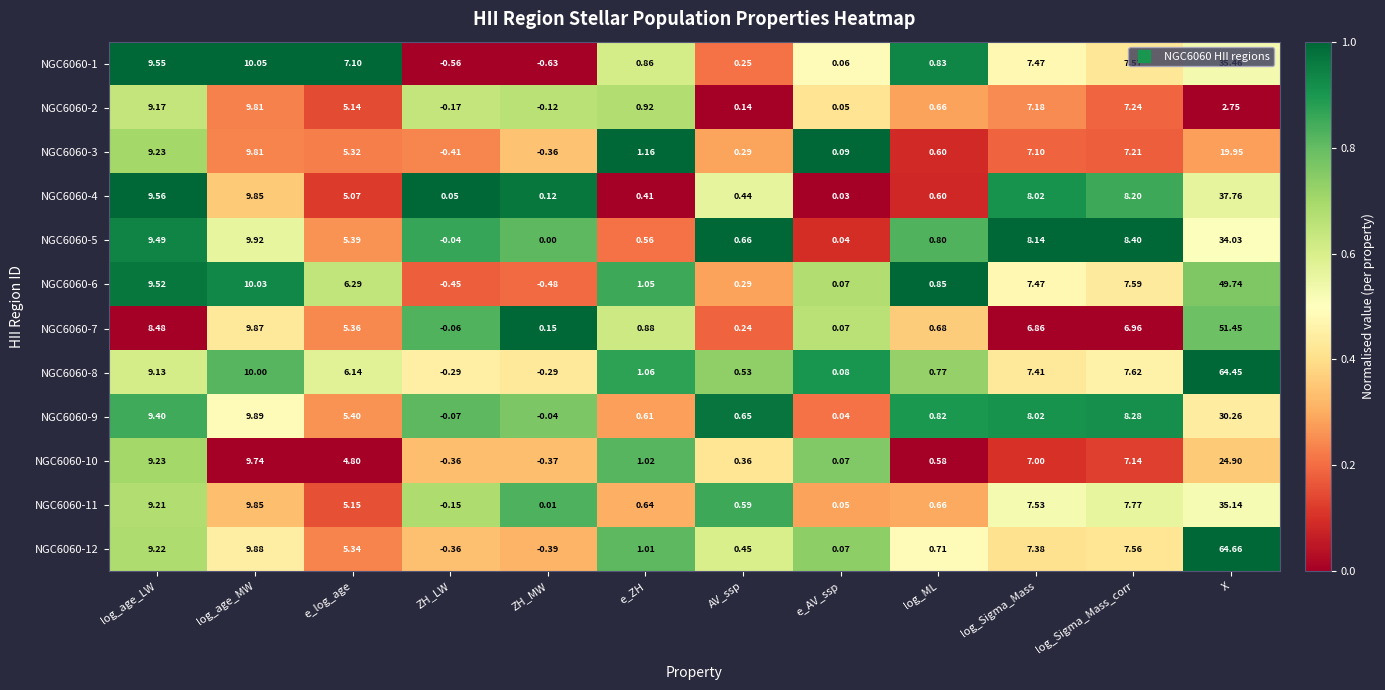

How many distinct data groups are displayed?

12